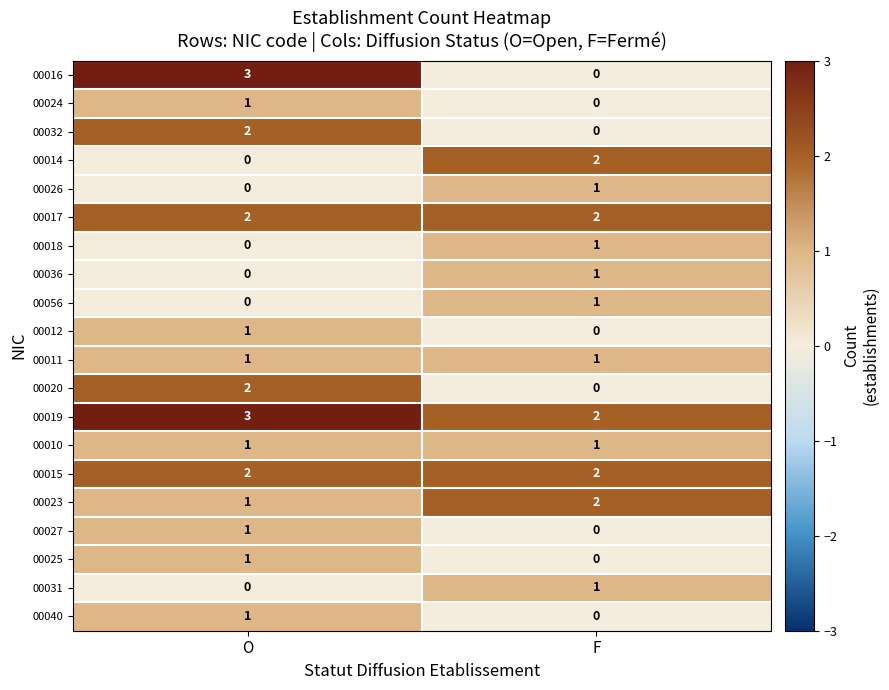

What is the difference between the highest and lowest values at O?

3